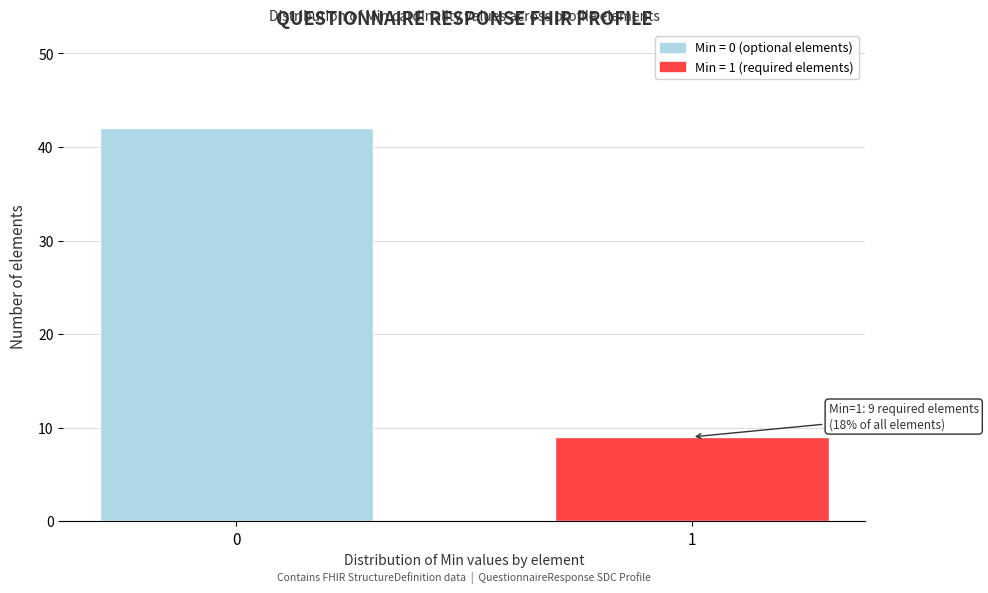

Reading left to right, what are all the values shown in this chart?

0=42	1=9